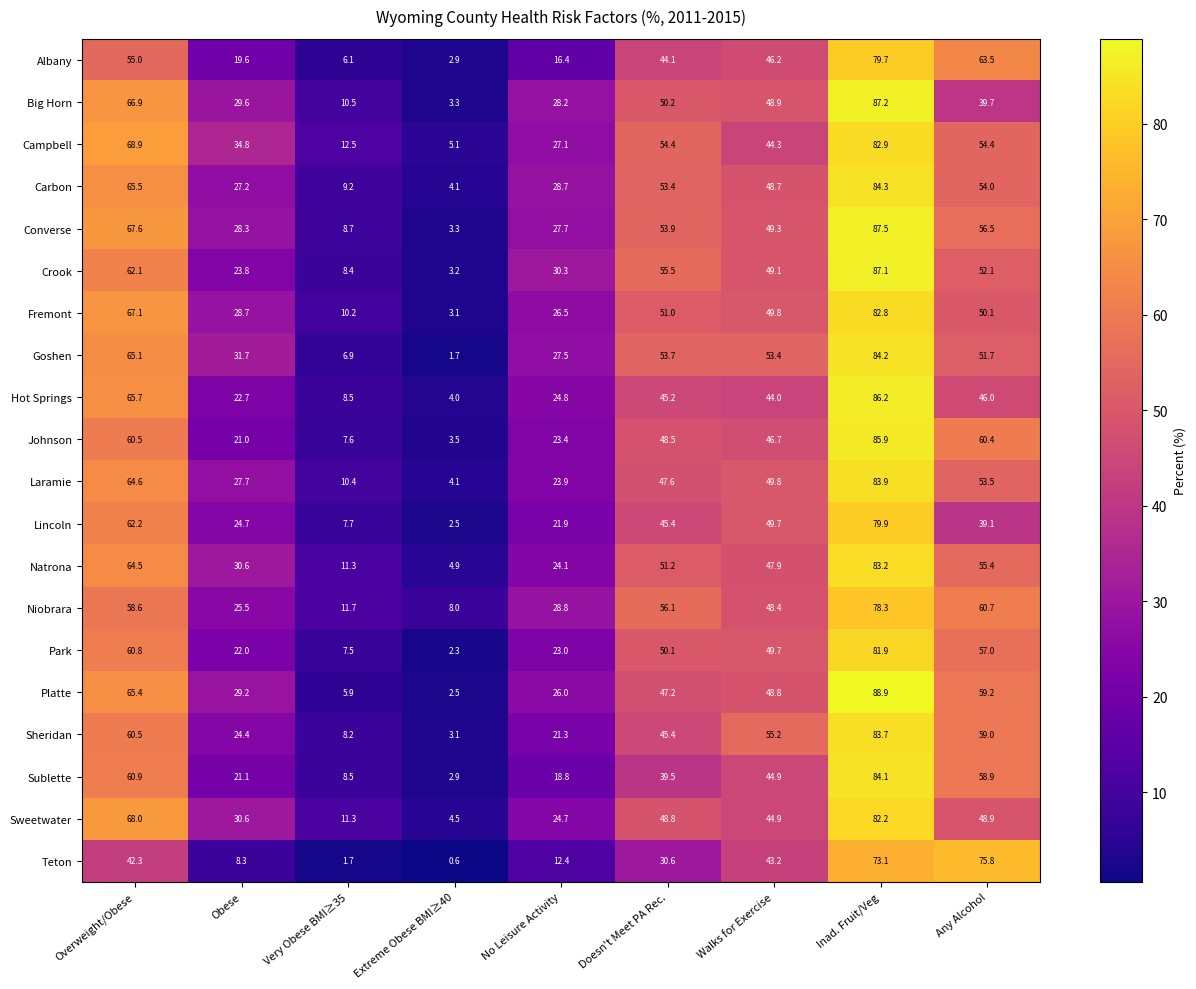

Rank the series at No Leisure Activity from lowest to highest value.

Teton, Albany, Sublette, Sheridan, Lincoln, Park, Johnson, Laramie, Natrona, Sweetwater, Hot Springs, Platte, Fremont, Campbell, Goshen, Converse, Big Horn, Carbon, Niobrara, Crook